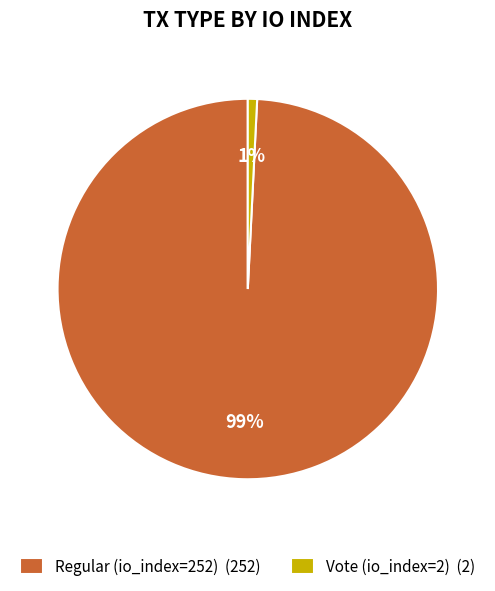

Between Vote (io_index=2) and Regular (io_index=252), which is larger?

Regular (io_index=252)